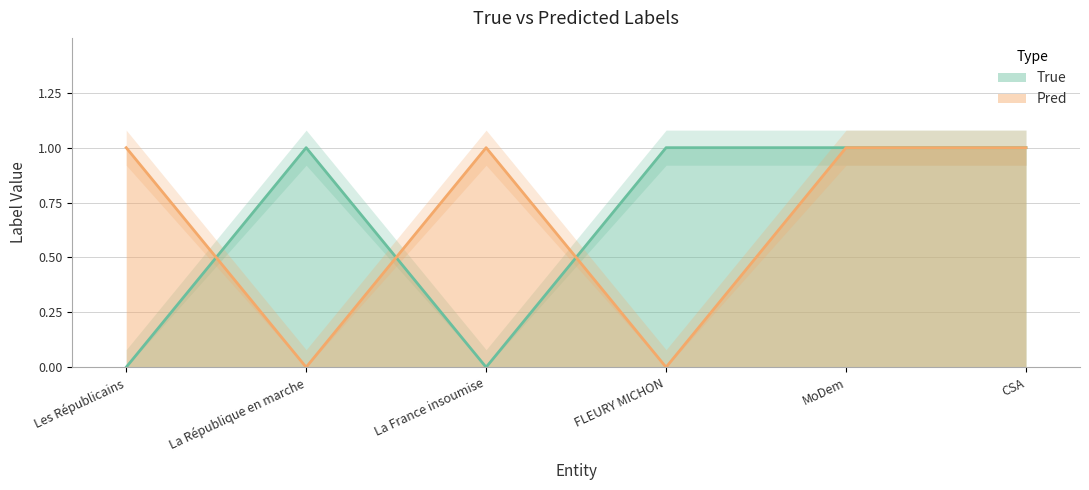

What are all the series names shown in the legend?

True, Pred